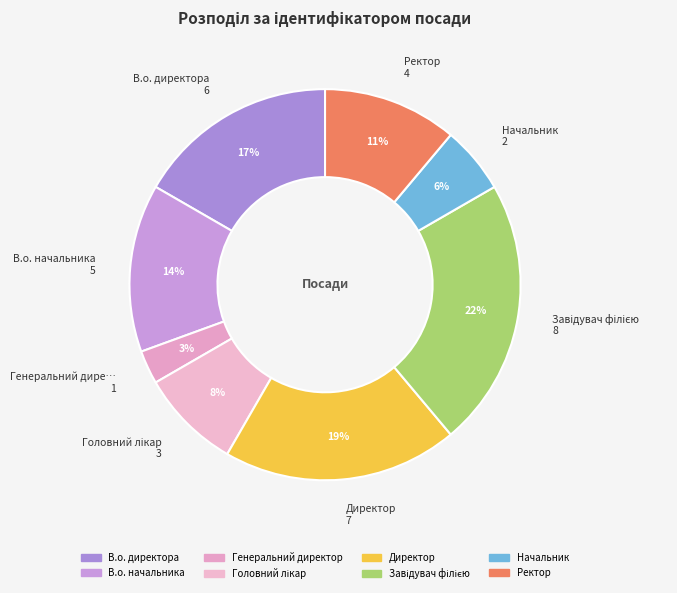

Which category has the smallest portion of the pie?

Генеральний директор